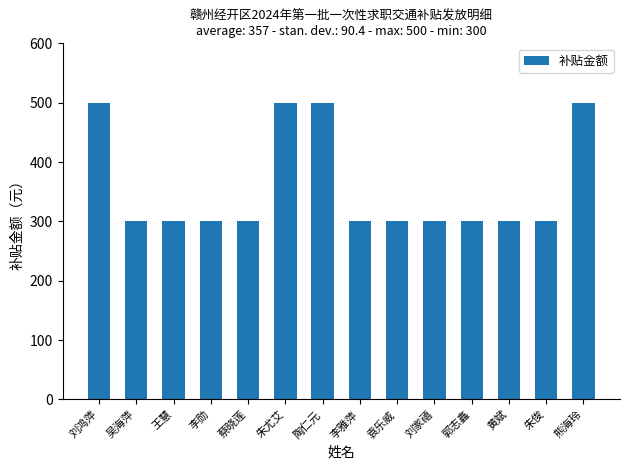

Count the number of values greater than 300.

4